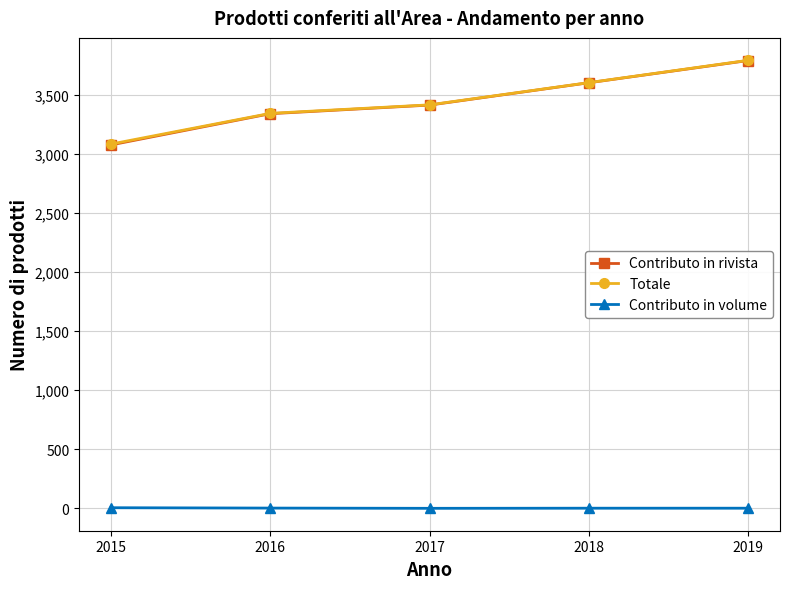

Does the chart have visible grid lines?

Yes